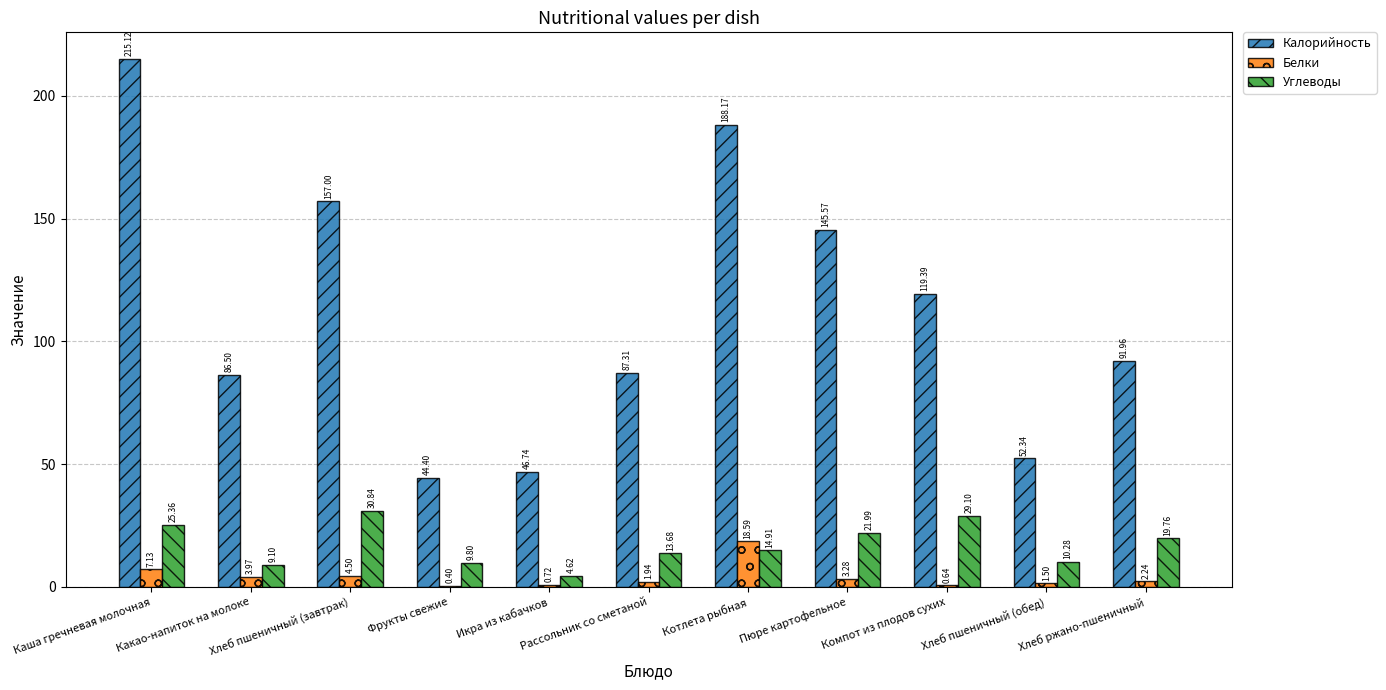

What is the sum of all Углеводы values?

189.4